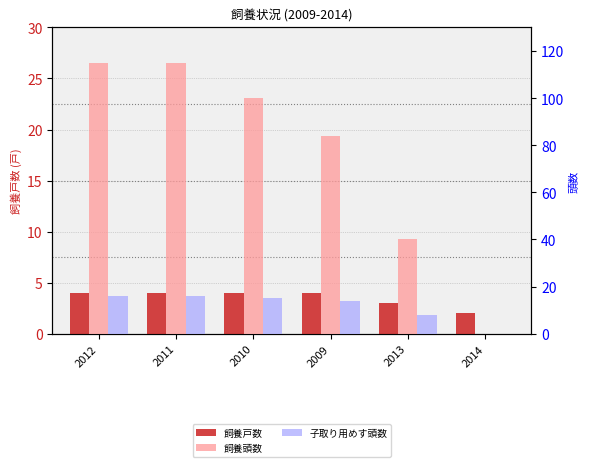

What are all the series names shown in the legend?

飼養戸数, 飼養頭数, 子取り用めす頭数